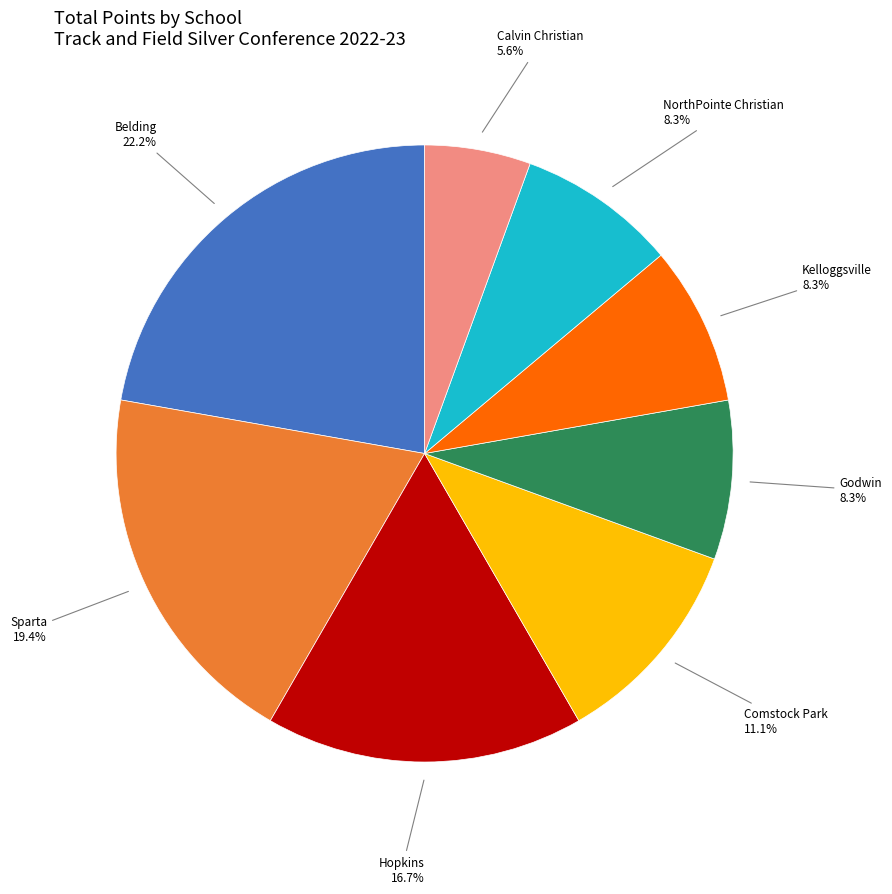

Does any single category account for the majority?

No